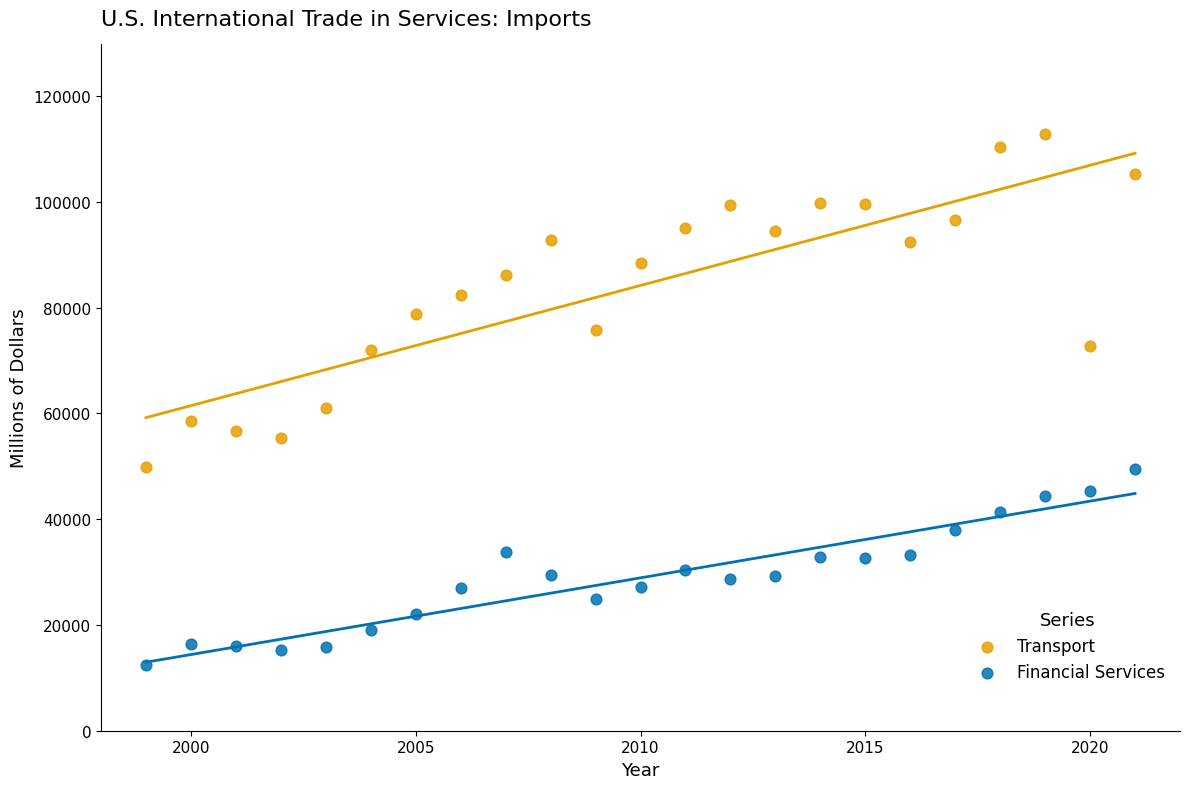

Which series has the largest Y range (max minus min)?

Transport